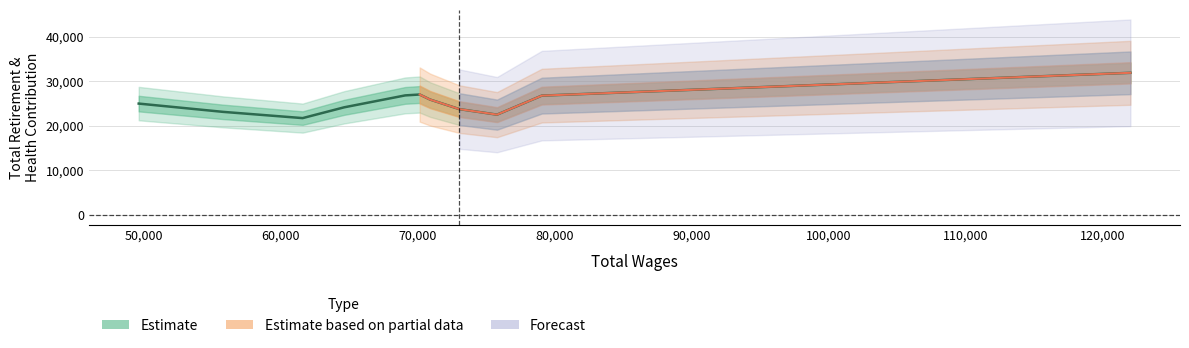

Is it true that the value at 70,000 is 4855.1?

False